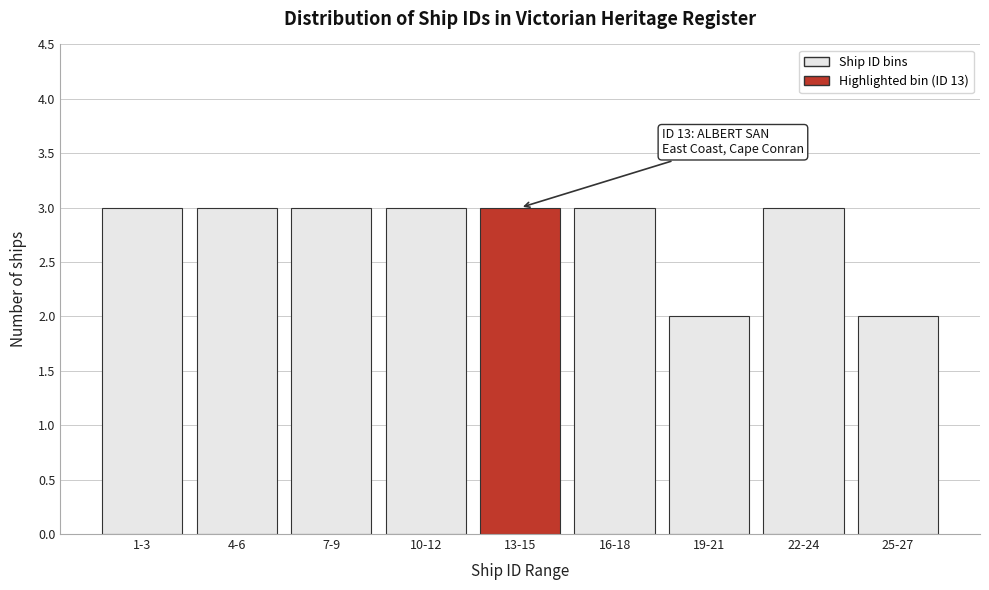

Reading left to right, what are all the values shown in this chart?

1-3=3	4-6=3	7-9=3	10-12=3	13-15=3	16-18=3	19-21=2	22-24=3	25-27=2